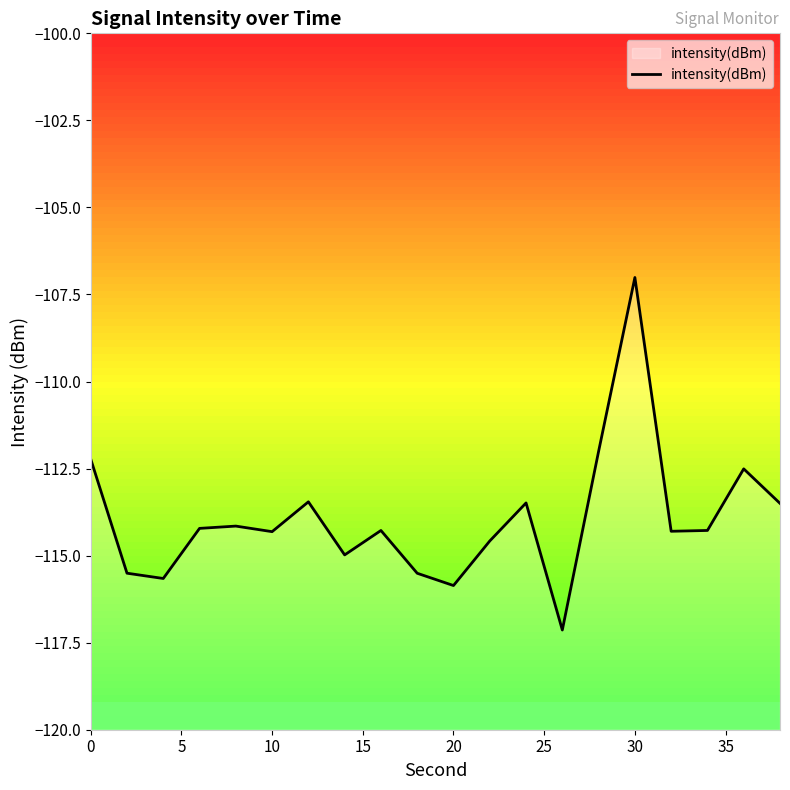

What is the minimum value shown in the chart?

-117.1